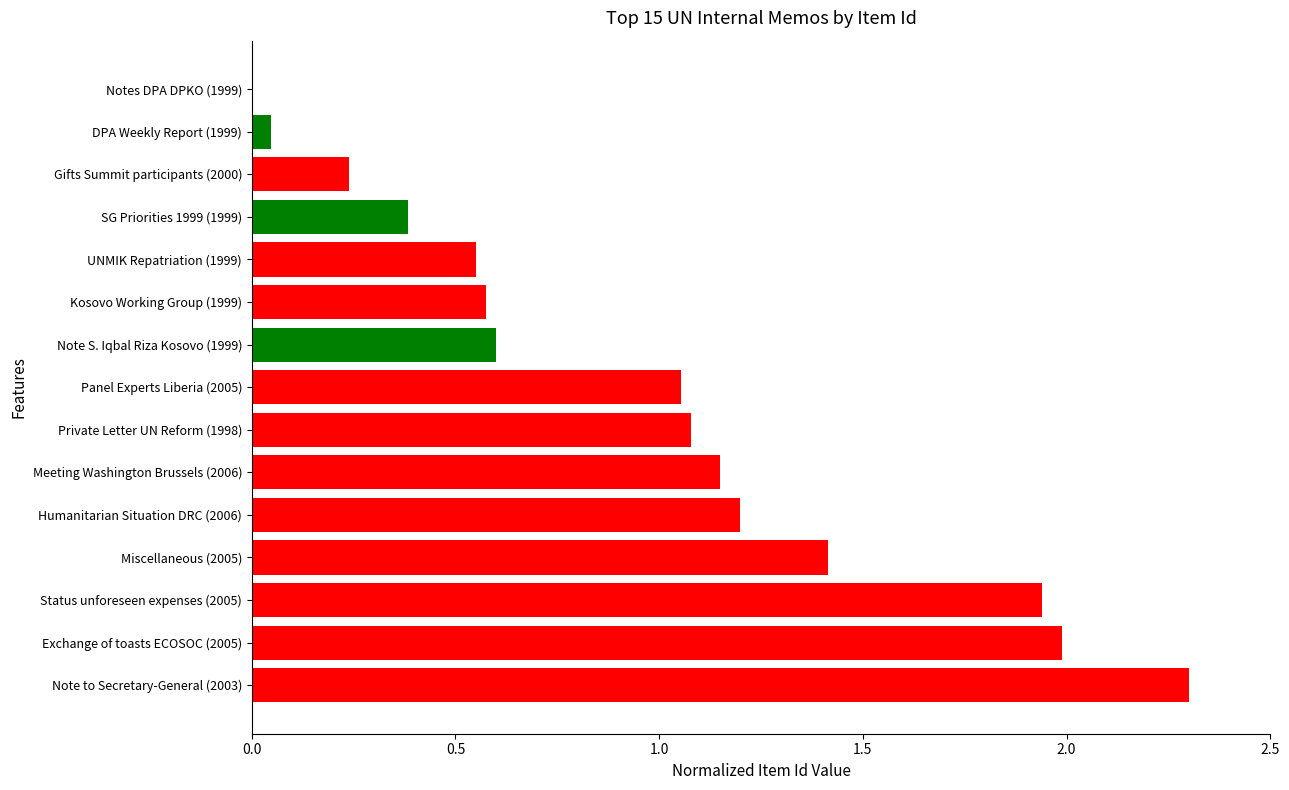

The chart shows a value of 1.9 at Panel Experts Liberia (2005). True or false?

False